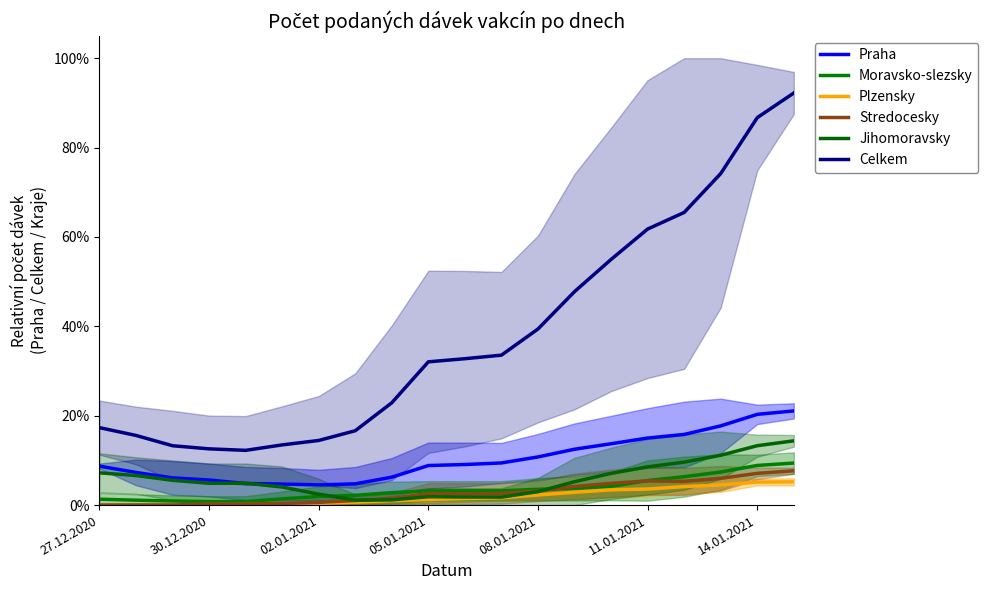

True or false: Moravsko-slezsky has a value of 0.1 at 14.01.2021.

False